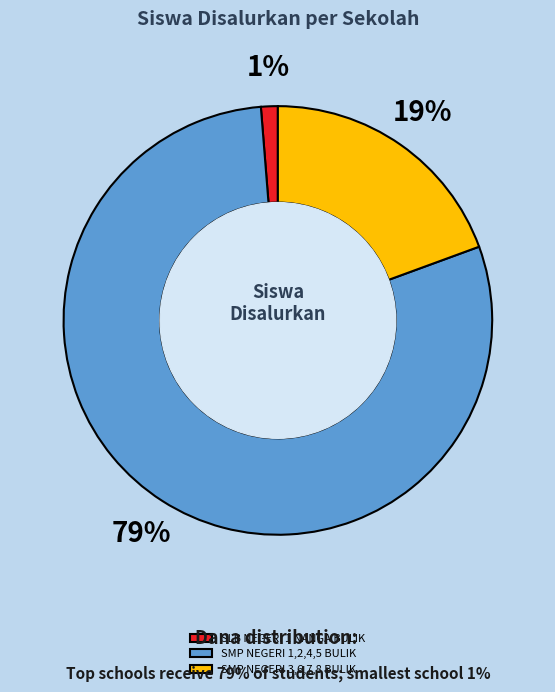

The SLB NEGERI 1 NANGA BULIK slice represents 16% of the pie. True or false?

False